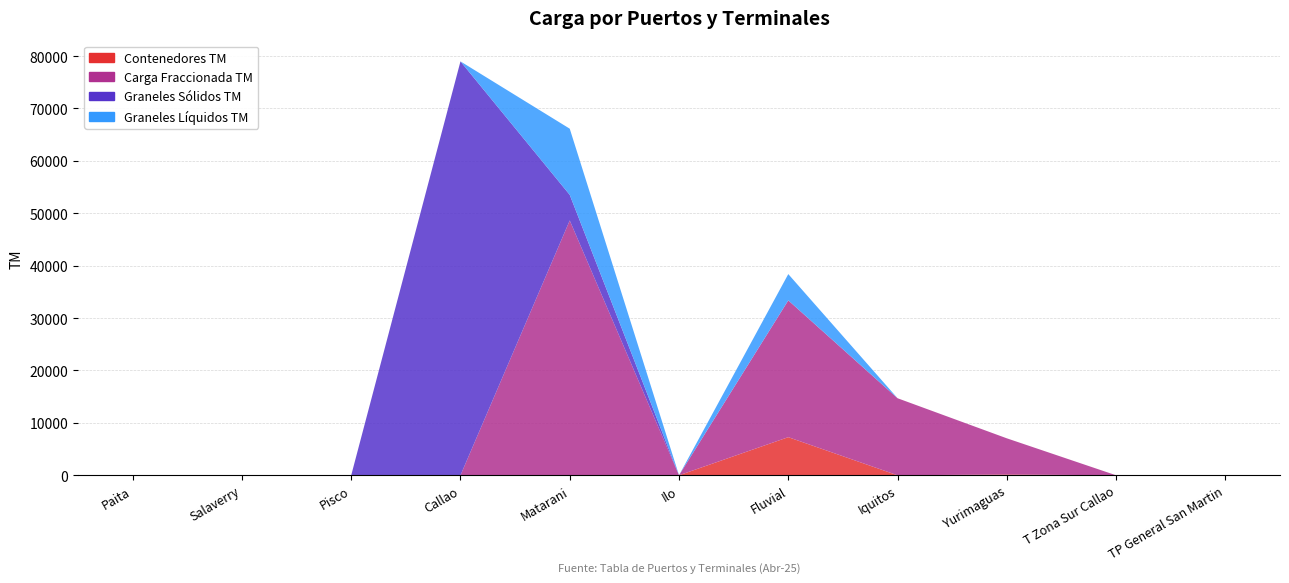

Reading left to right, what are all the values shown in this chart?

Contenedores TM: Paita=23.9	Salaverry=0.0	Pisco=0.0	Callao=0.0	Matarani=0.0	Ilo=0.0	Fluvial=7272.1	Iquitos=0.0	Yurimaguas=152.1	T Zona Sur Callao=0.0	TP General San Martin=0.0
Carga Fraccionada TM: Paita=0.0	Salaverry=0.0	Pisco=0.0	Callao=0.0	Matarani=48624.6	Ilo=0.0	Fluvial=26107.2	Iquitos=14703.0	Yurimaguas=6900.9	T Zona Sur Callao=0.0	TP General San Martin=0.0
Graneles Sólidos TM: Paita=0.0	Salaverry=0.0	Pisco=0.0	Callao=78980.9	Matarani=4888.1	Ilo=0.0	Fluvial=0.0	Iquitos=0.0	Yurimaguas=0.0	T Zona Sur Callao=0.0	TP General San Martin=0.0
Graneles Líquidos TM: Paita=0.0	Salaverry=0.0	Pisco=0.0	Callao=0.0	Matarani=12625.9	Ilo=0.0	Fluvial=5013.6	Iquitos=0.0	Yurimaguas=0.0	T Zona Sur Callao=0.0	TP General San Martin=0.0